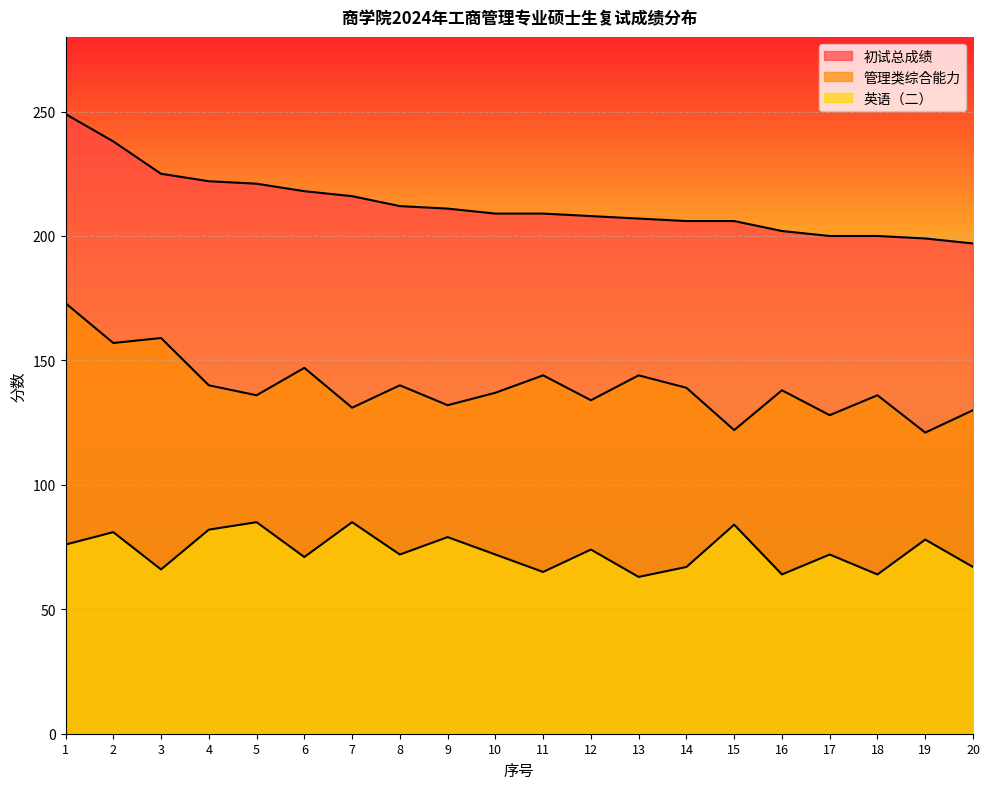

Which series has the largest total across all categories?

初试总成绩